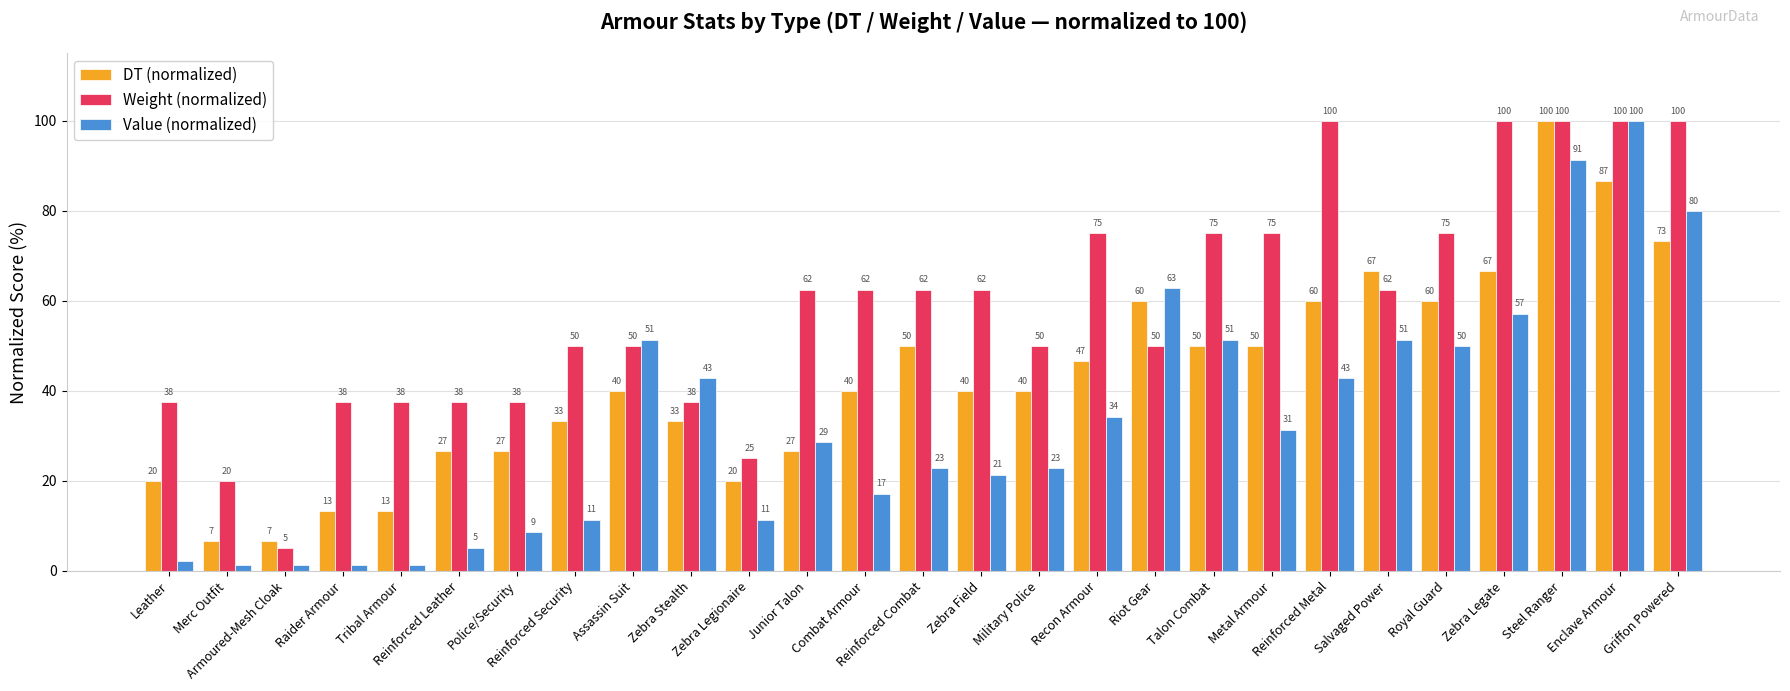

What is the sum of the Value (normalized) values at Military Police and Zebra Field?

44.3